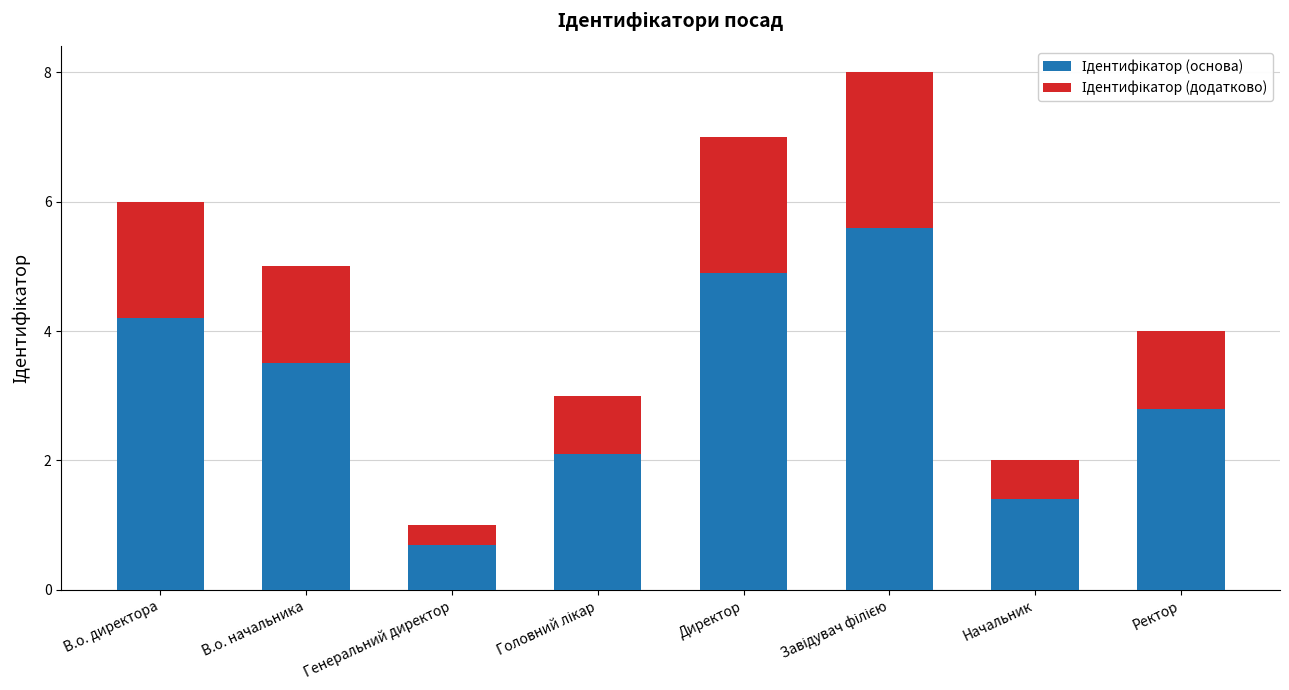

What is the total value across all series at Начальник?

2.0